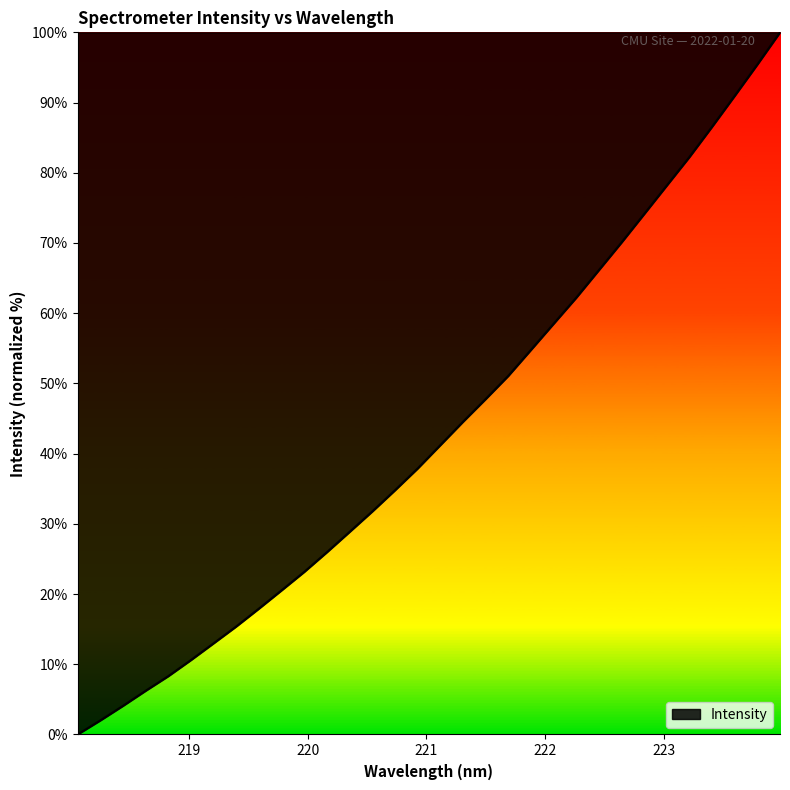

What is the maximum value shown in the chart?

100.0